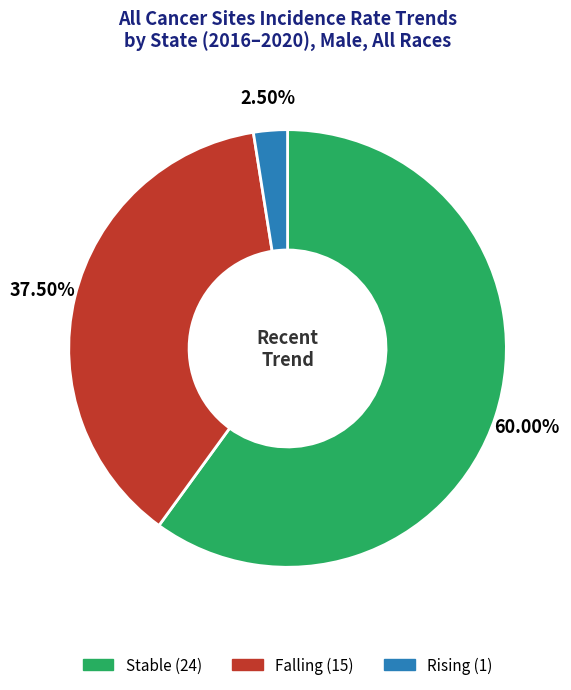

Is there a majority slice in this chart?

Yes